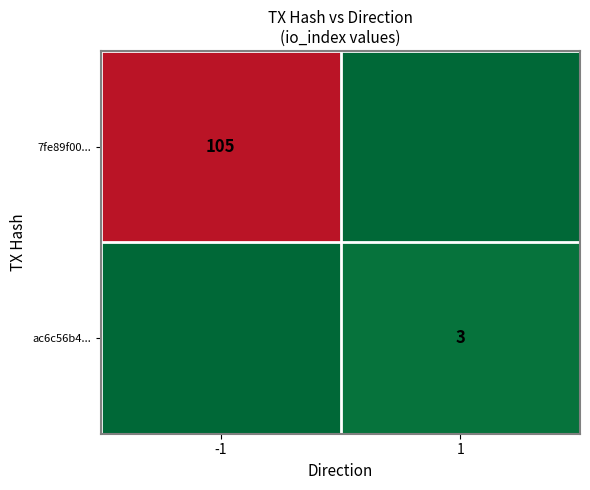

The value of 7fe89f00... at -1 is 57. True or false?

False